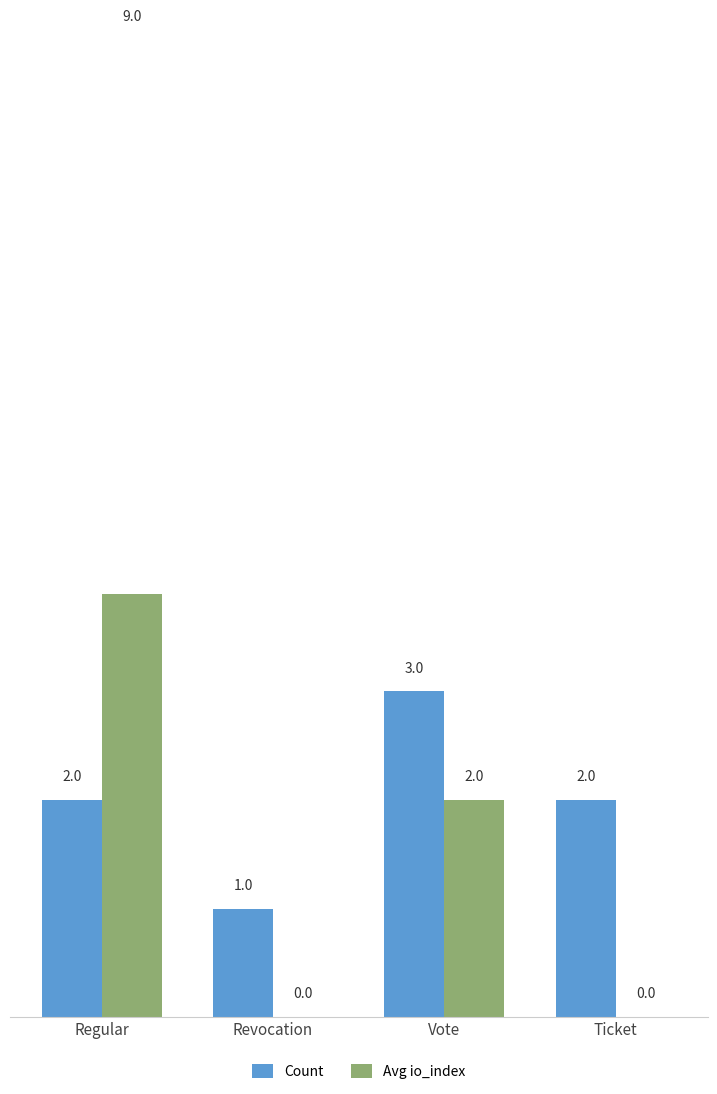

What value does the Avg io_index series have at Regular?

9